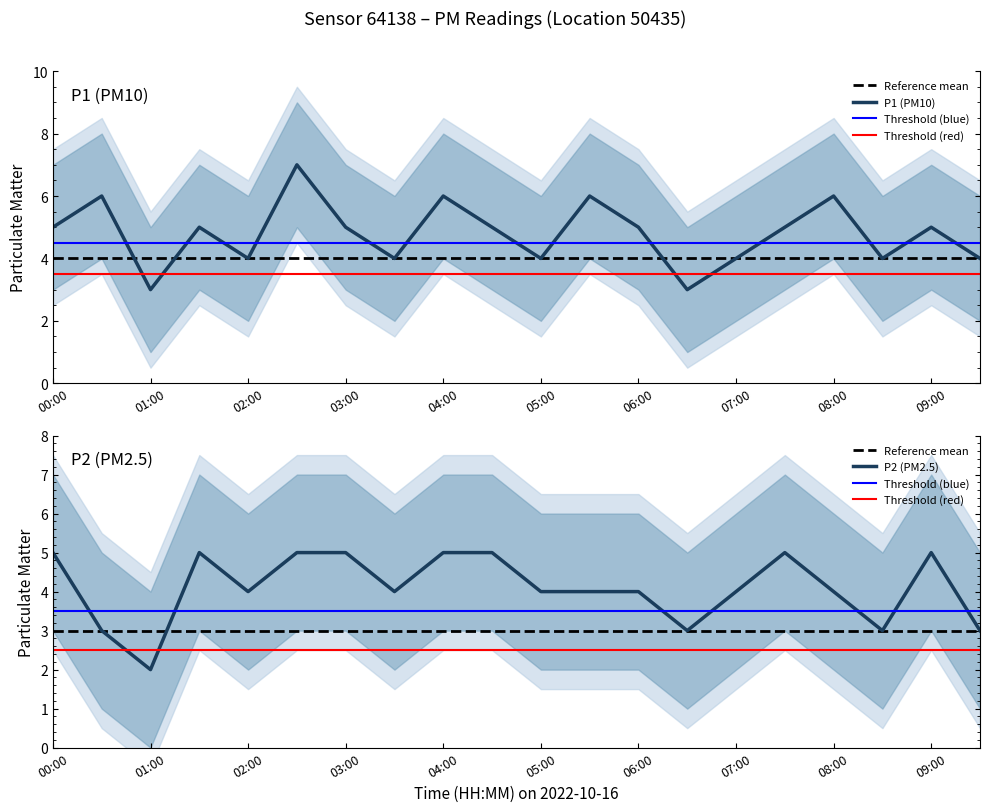

Which series has the largest total across all categories?

P1